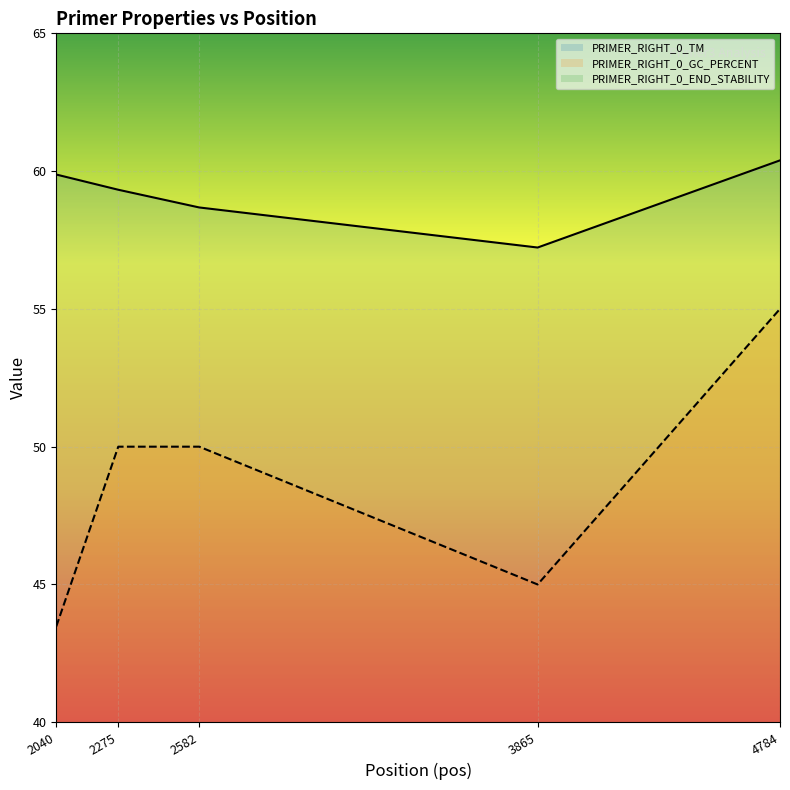

What is the highest value of the PRIMER_RIGHT_0_GC_PERCENT series?

55.0